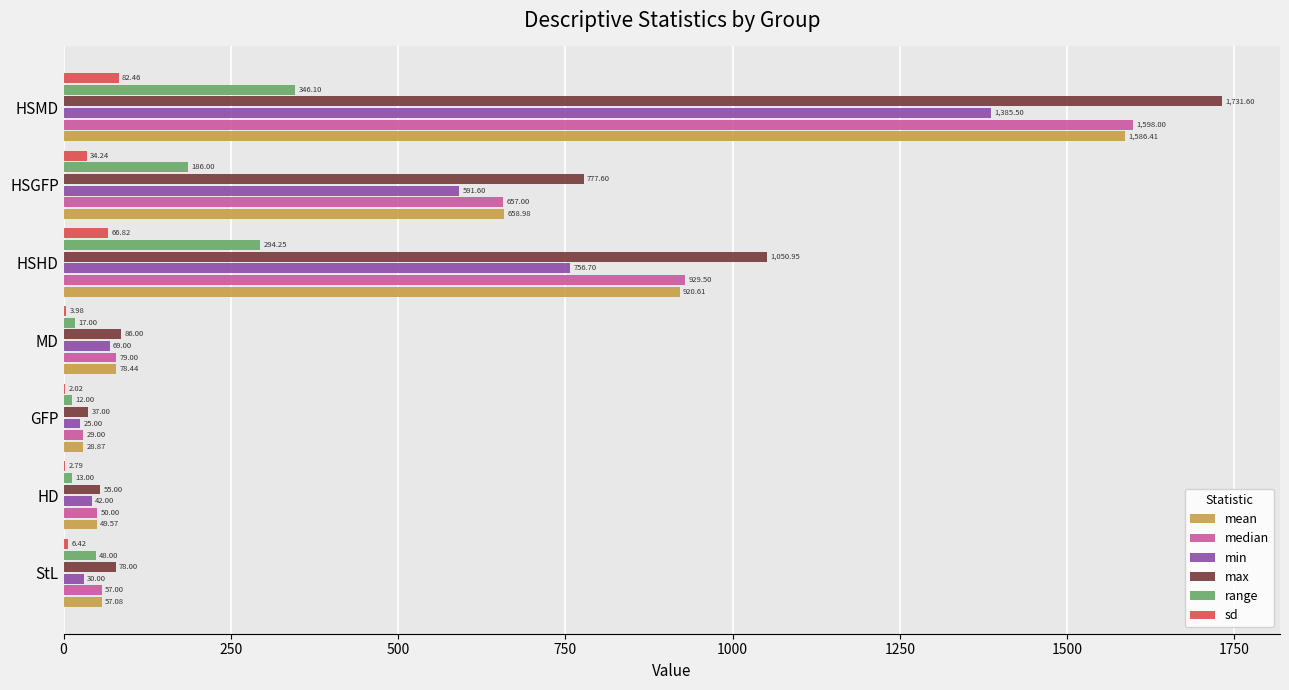

Where is range nearest to the value 179?

HSGFP